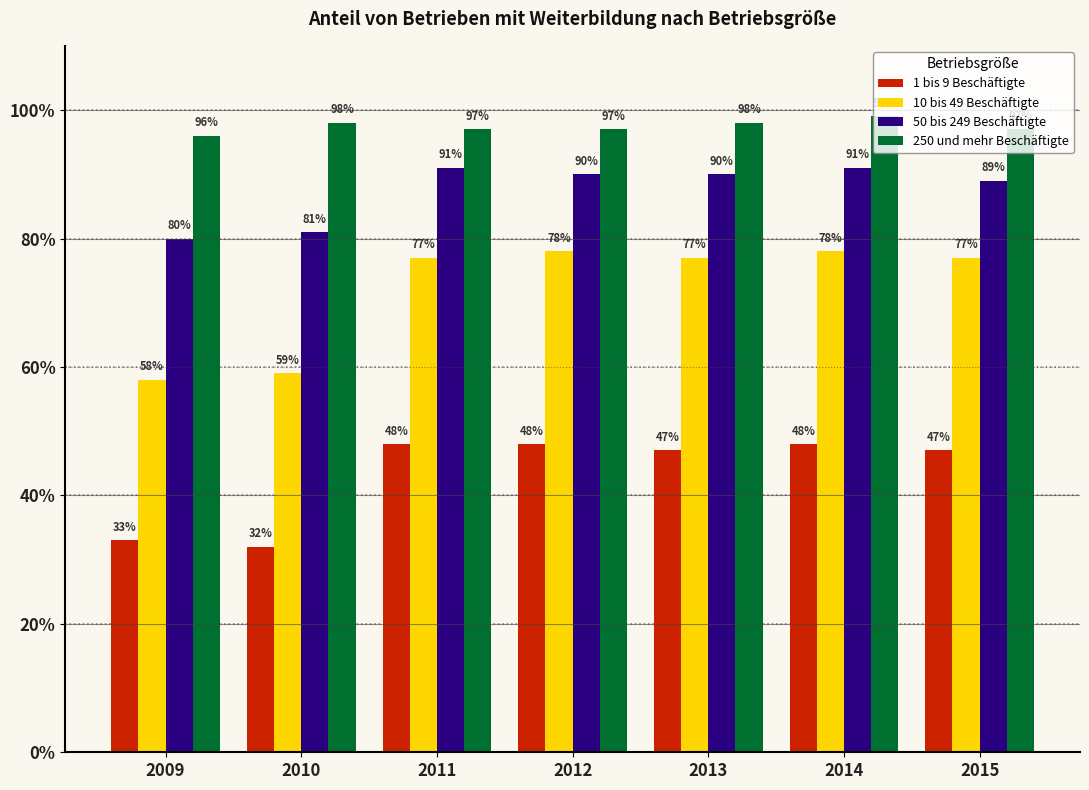

Reading left to right, extract all data points from this chart.

1 bis 9 Beschäftigte: 2009=33	2010=32	2011=48	2012=48	2013=47	2014=48	2015=47
10 bis 49 Beschäftigte: 2009=58	2010=59	2011=77	2012=78	2013=77	2014=78	2015=77
50 bis 249 Beschäftigte: 2009=80	2010=81	2011=91	2012=90	2013=90	2014=91	2015=89
250 und mehr Beschäftigte: 2009=96	2010=98	2011=97	2012=97	2013=98	2014=99	2015=97